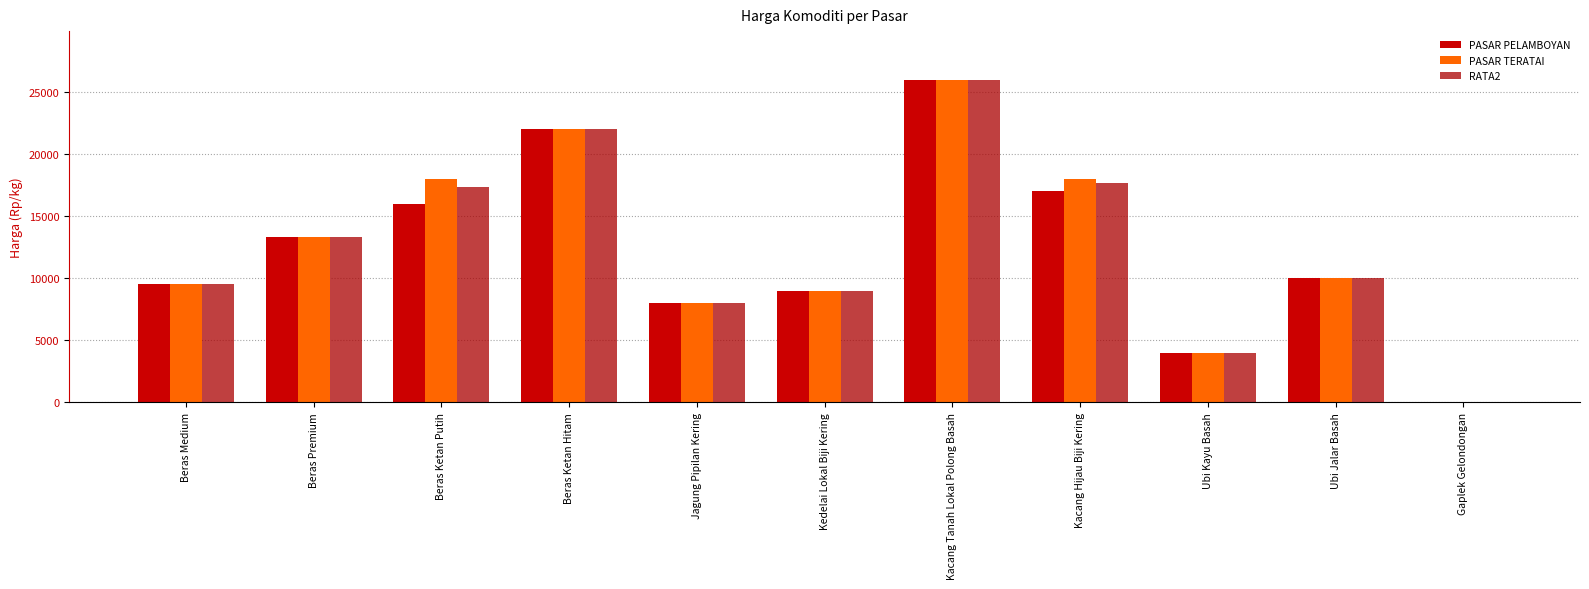

Is it true that RATA2 equals 17667 at Kacang Hijau Biji Kering?

True